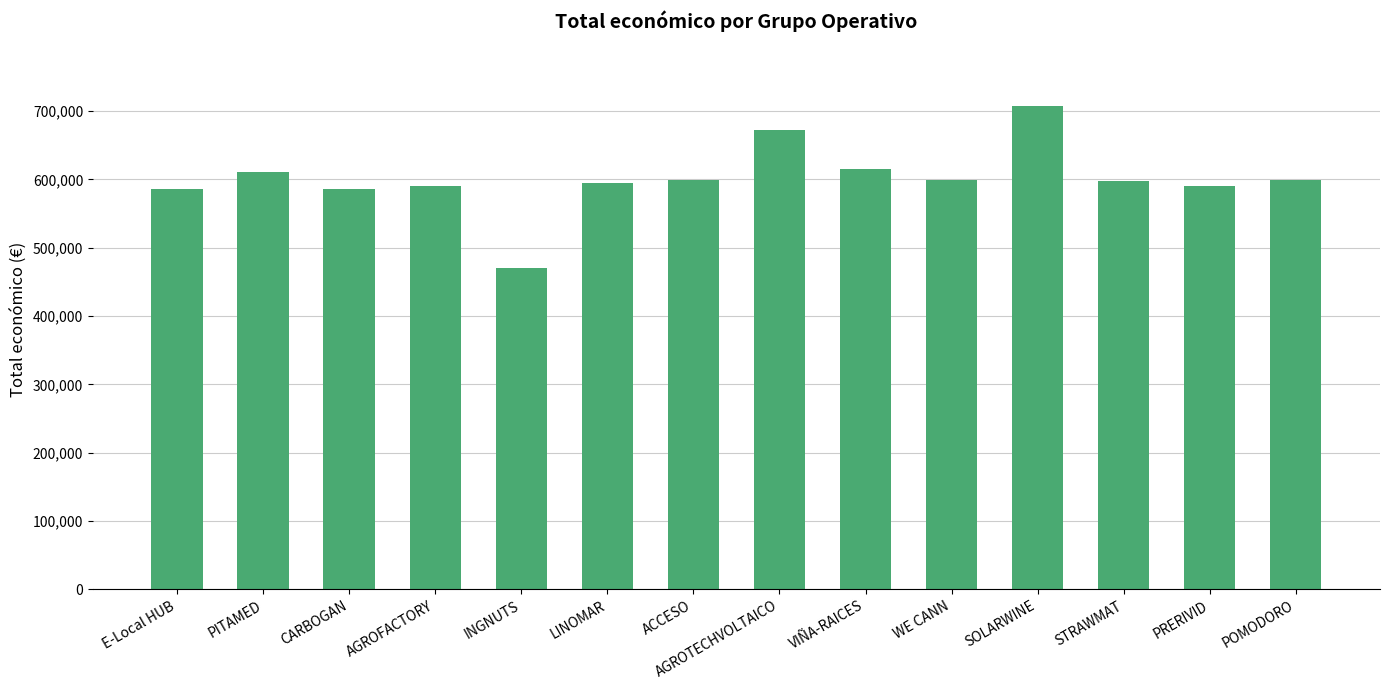

Is it true that the value at AGROFACTORY is 248879?

False